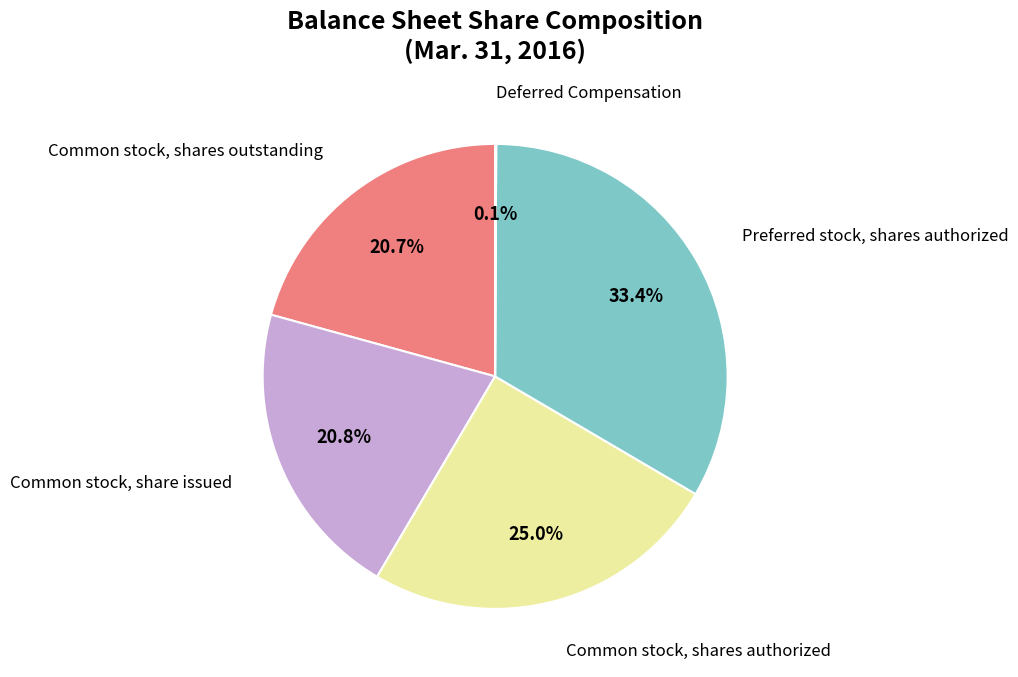

Is there any slice that represents more than half of the pie?

No